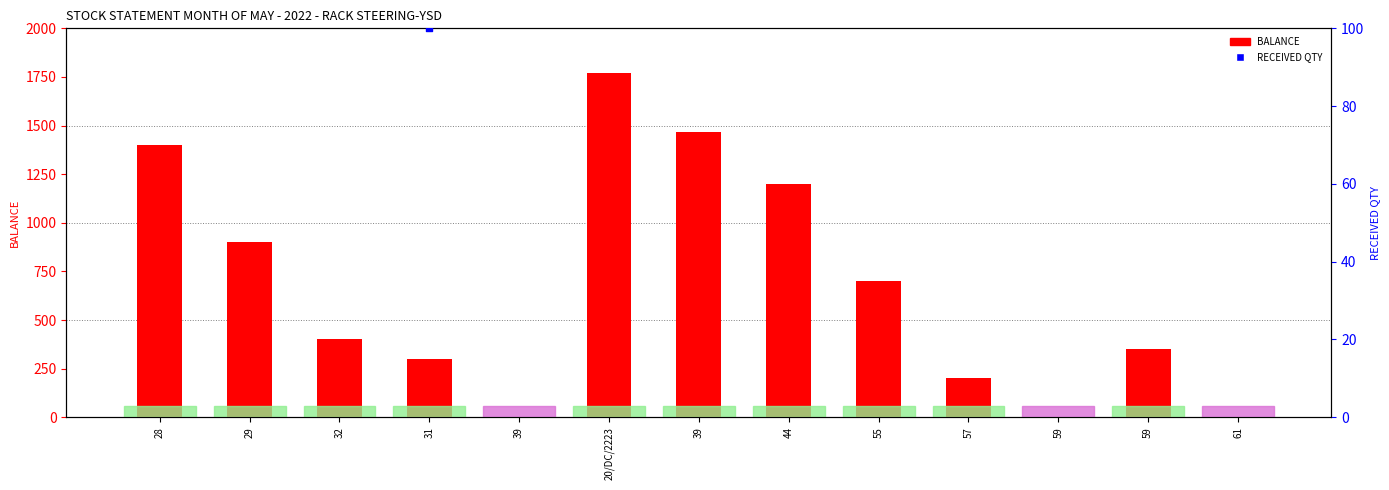

Is the value of RECEIVED QTY at 32 greater than the value of BALANCE at 39?

Yes